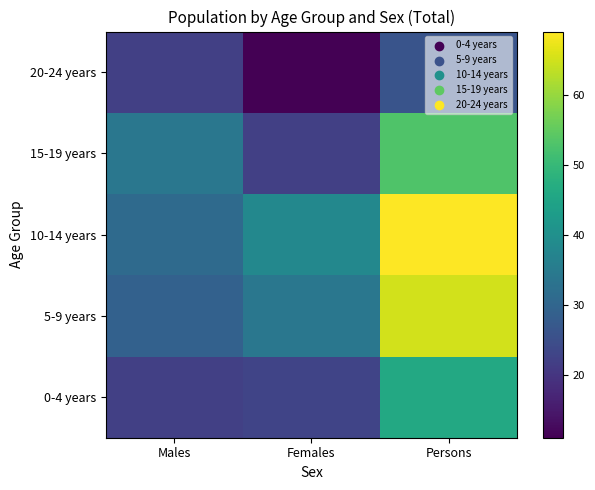

Reading right to left, list all the values displayed in this chart.

0-4 years: Persons=46	Females=23	Males=22
5-9 years: Persons=65	Females=34	Males=29
10-14 years: Persons=69	Females=38	Males=31
15-19 years: Persons=53	Females=22	Males=34
20-24 years: Persons=26	Females=11	Males=22